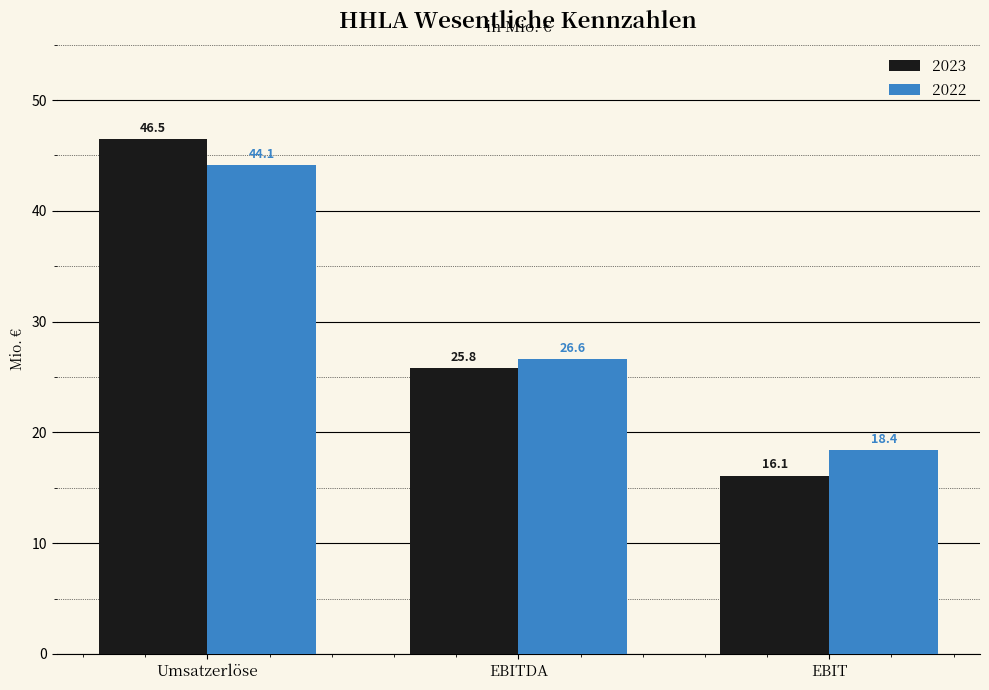

At EBIT, list the series in order from largest to smallest.

2022, 2023